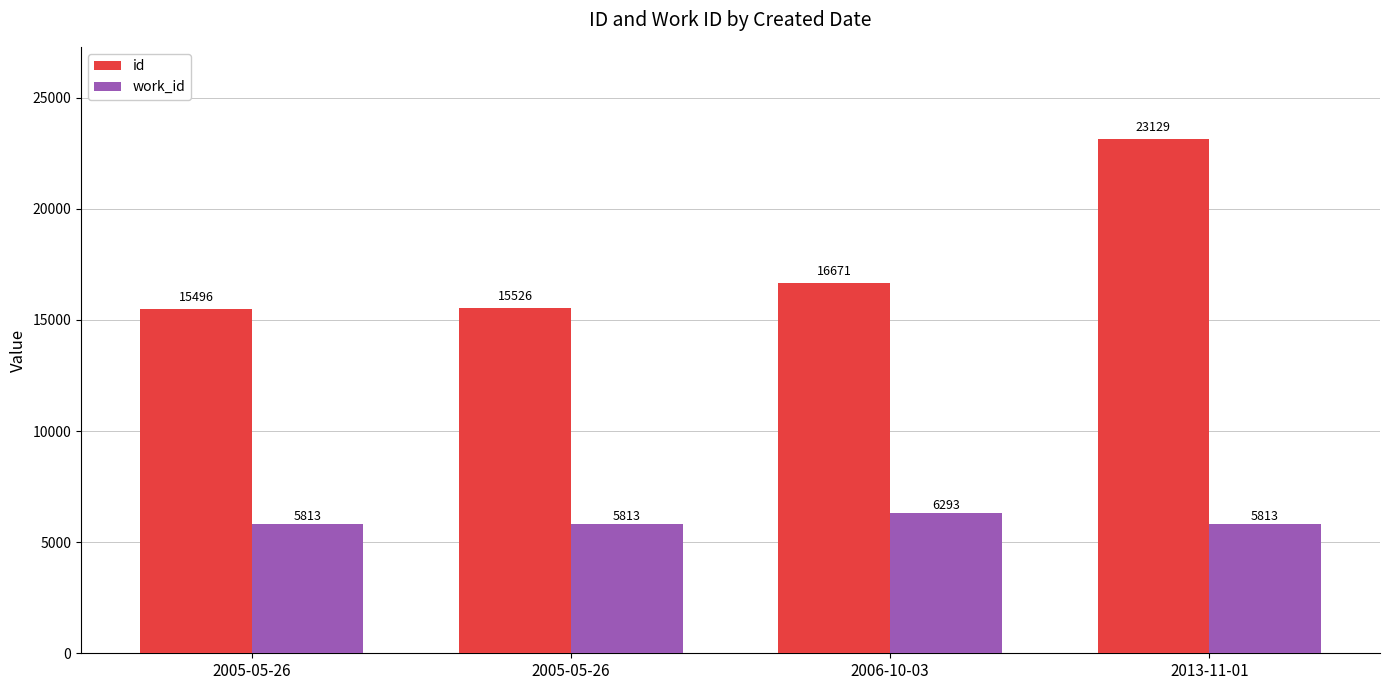

What are all the series names shown in the legend?

id, work_id